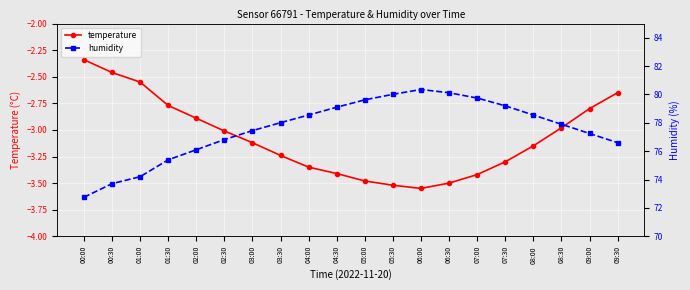

At which label is temperature closest to -2?

00:00